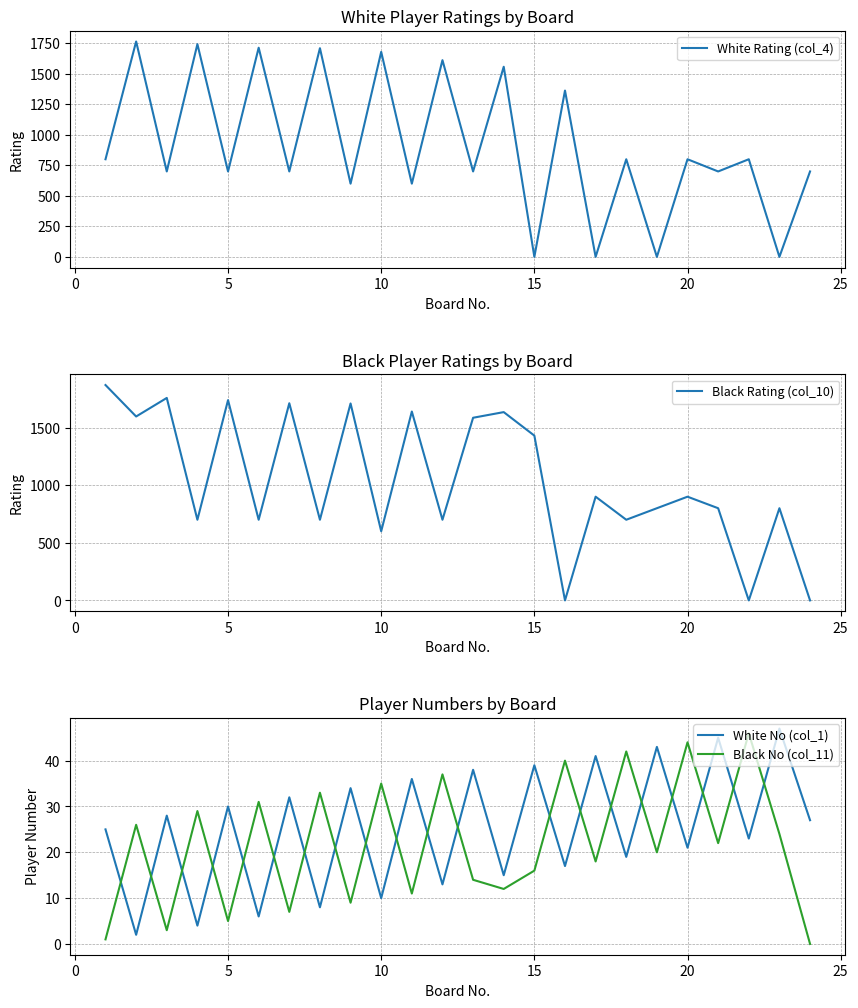

After their last crossing, which series has the higher values: Black No (col_11) or White No (col_1)?

White No (col_1)